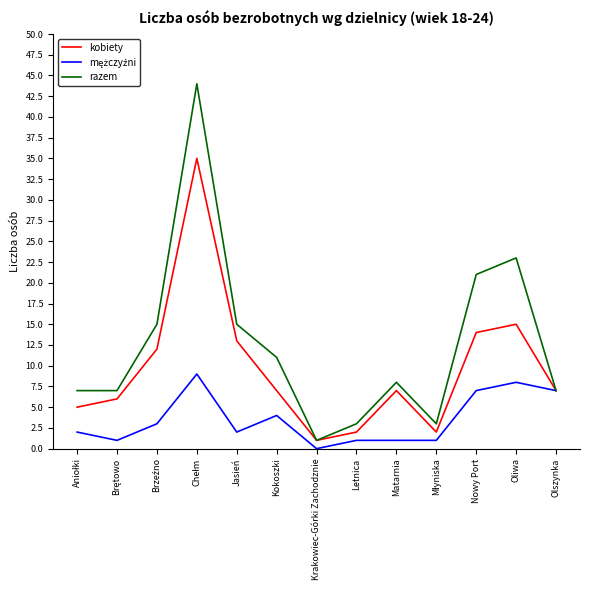

The razem series shows 16 at Oliwa. True or false?

False